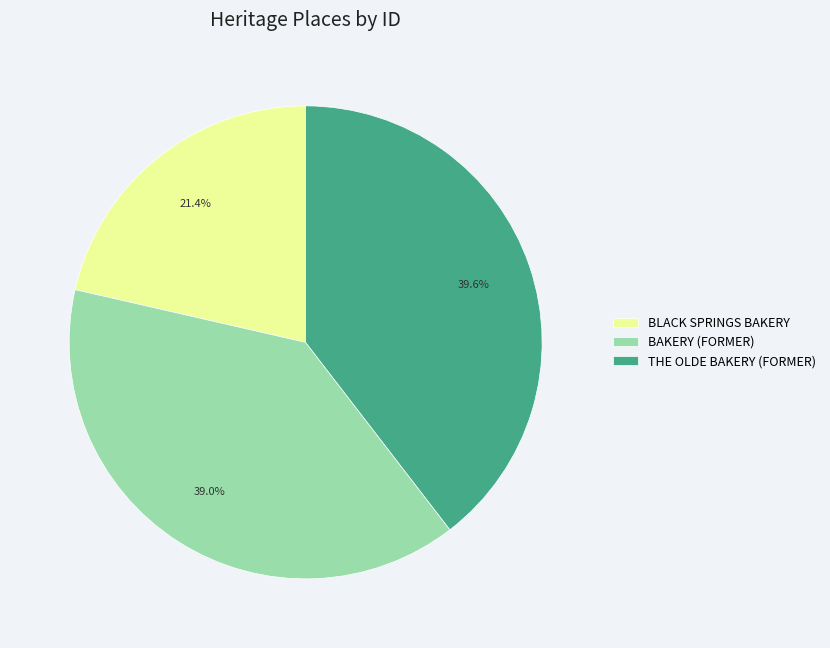

Rank the categories by value from highest to lowest.

THE OLDE BAKERY (FORMER), BAKERY (FORMER), BLACK SPRINGS BAKERY